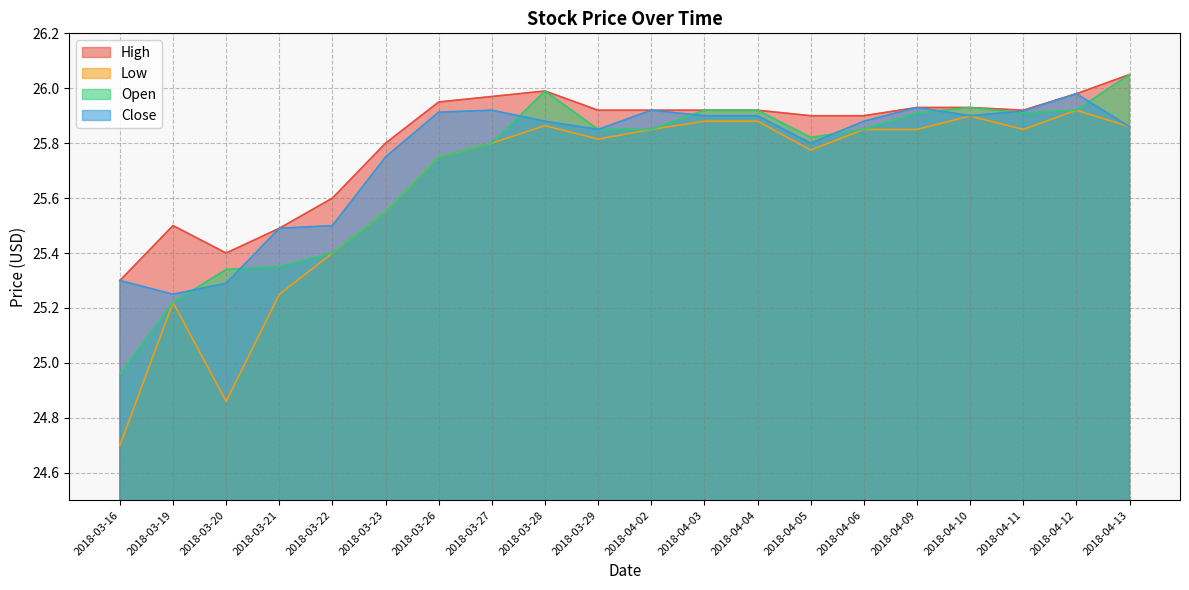

How many data points in Open are above 25?

19